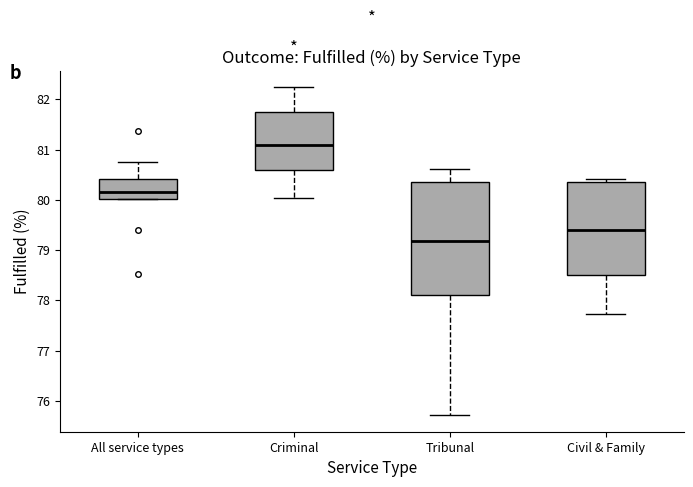

Which box's median line is the highest?

Criminal